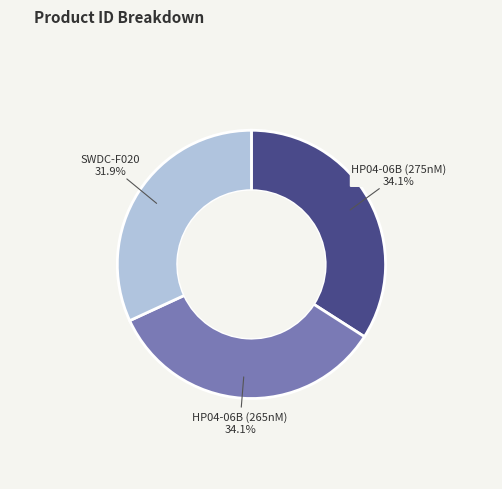

What percentage is the HP04-06B (275nM) slice, to the nearest percent?

34%